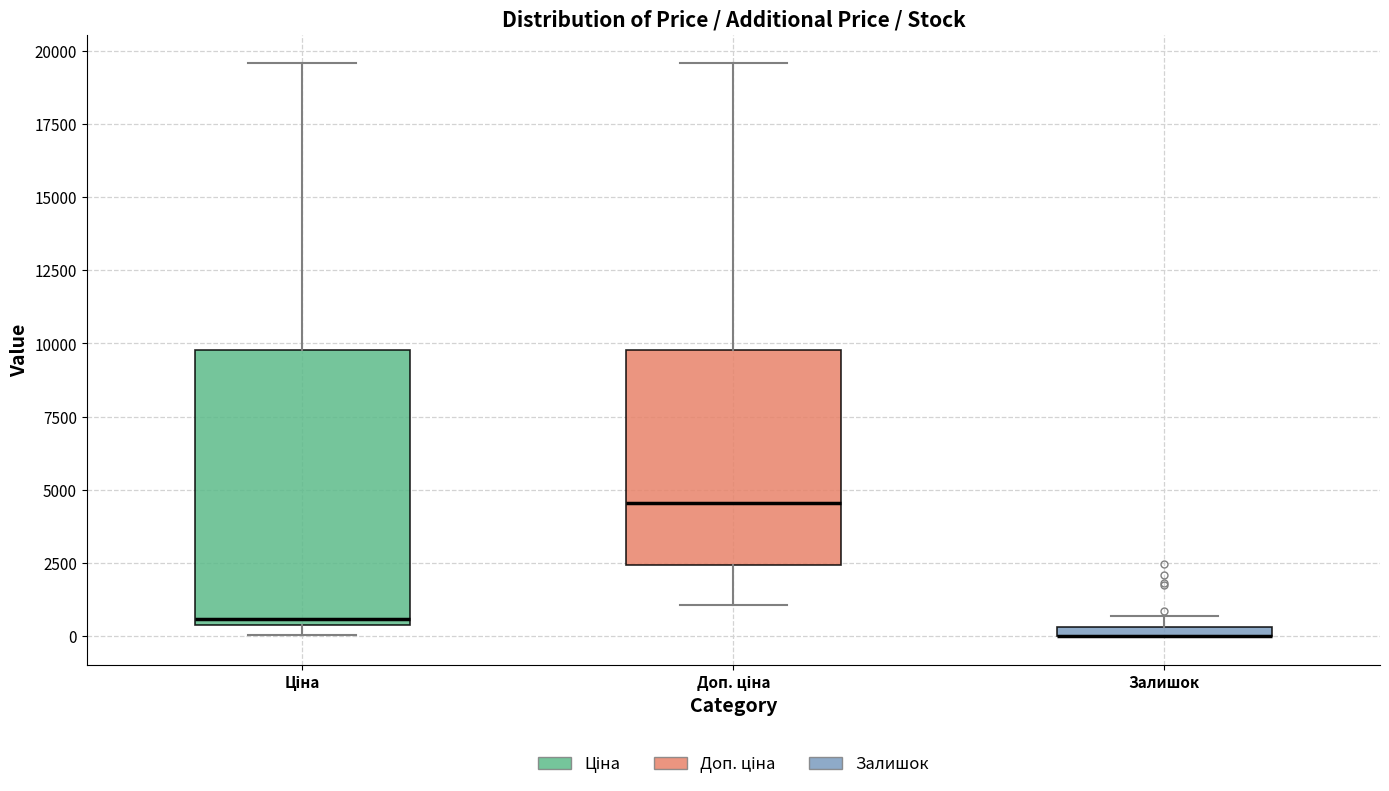

Where is the upper edge of the box for Залишок on the y-axis? The values are not printed on the chart, so give them approximately, as read against the axis.

500